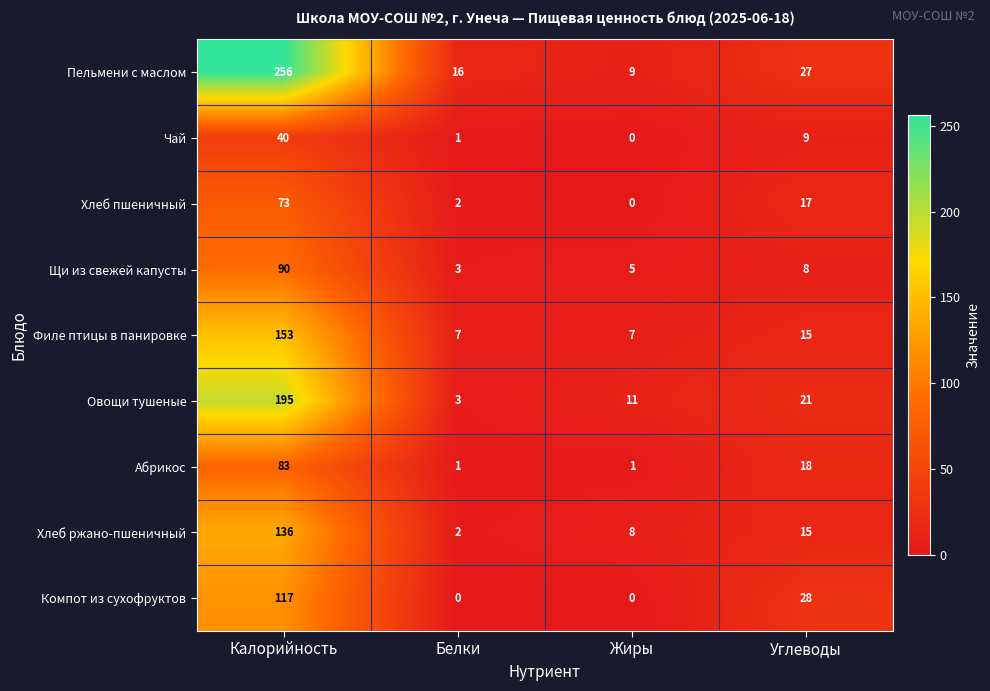

What is the difference between the highest and lowest values at Жиры?

11